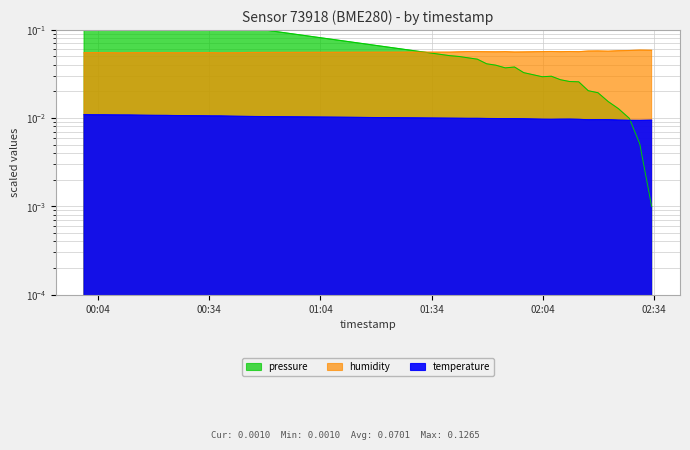

The value of pressure at 2023-02-15T00:10:07 is 0.1. True or false?

False